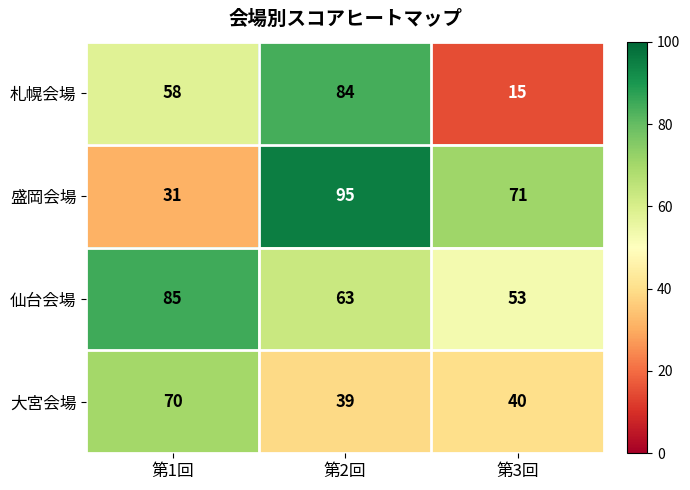

What value does the 大宮会場 series have at 第2回, to the nearest 10?

40